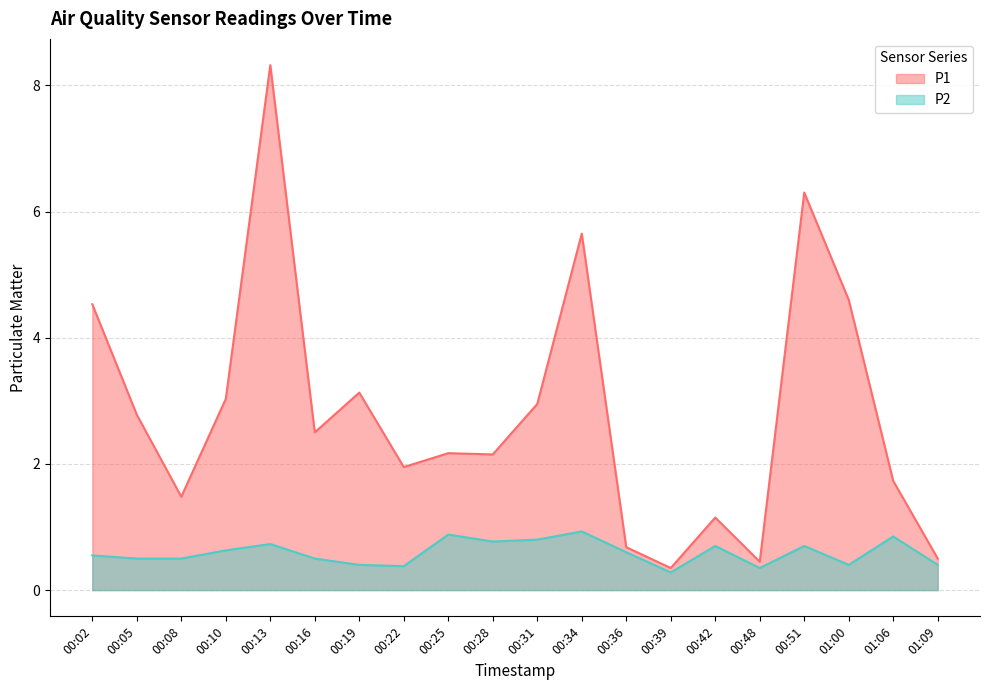

How many data points in P1 are above 2?

12